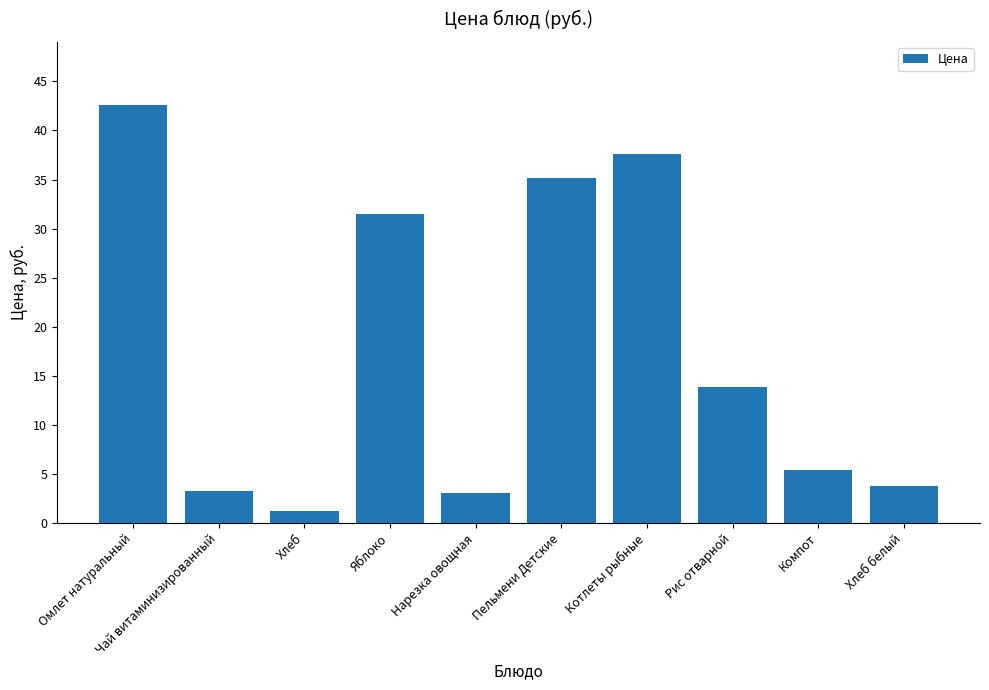

Approximately how many times larger is the value at Нарезка овощная compared to Компот?

0.6